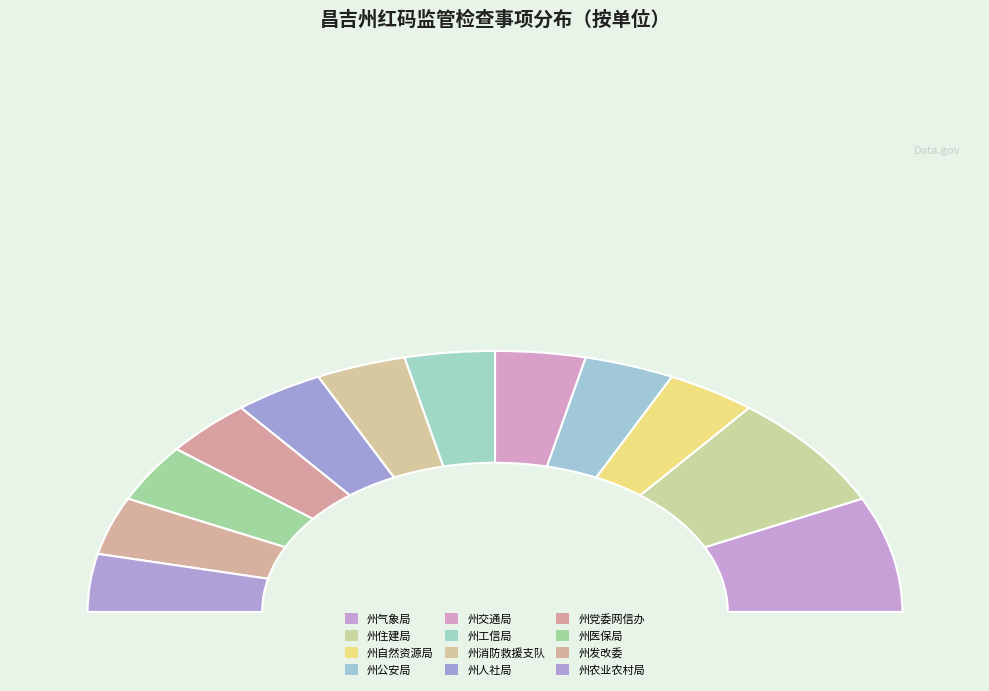

What is the smallest slice in the pie chart?

州自然资源局